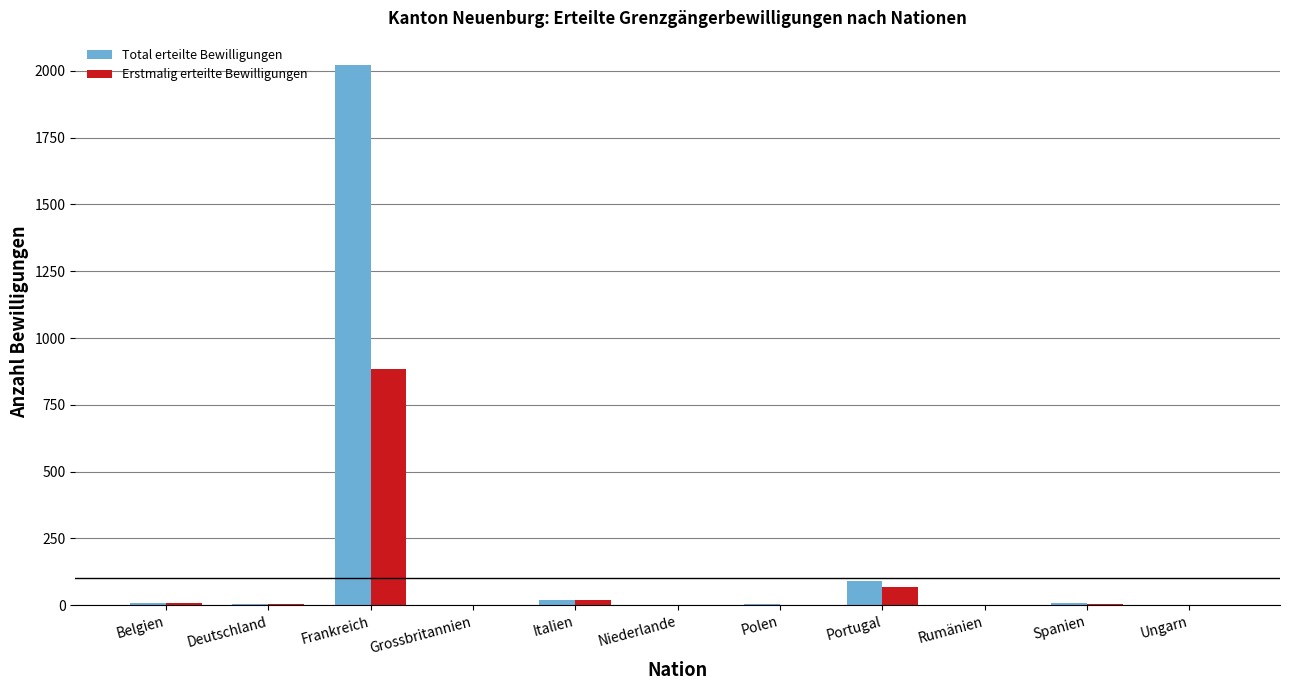

What is the greatest value displayed?

2022